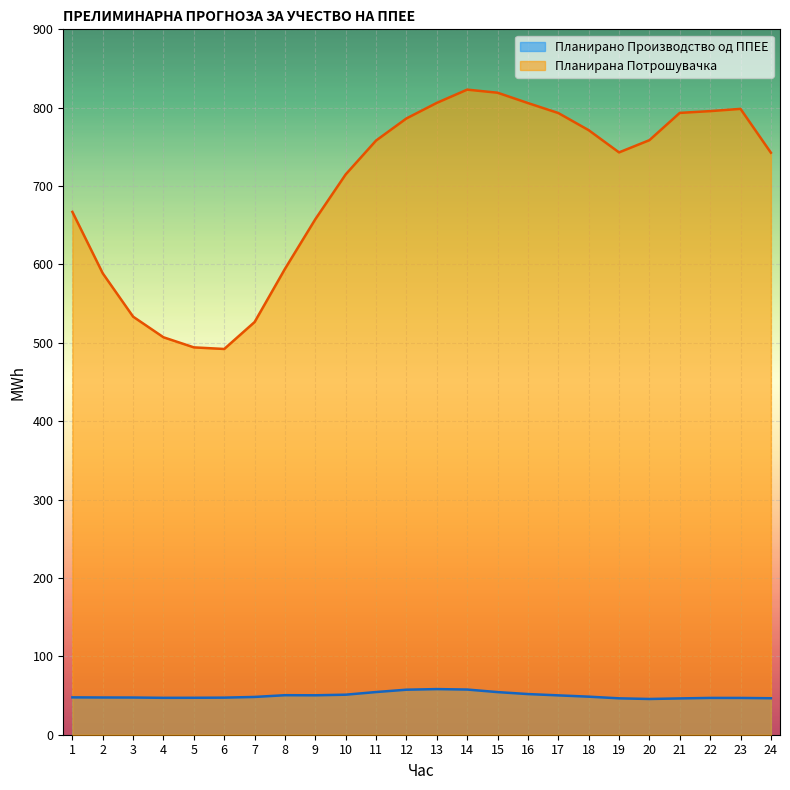

In Планирана Потрошувачка, how many points are lower than both neighbors (excluding endpoints)?

2